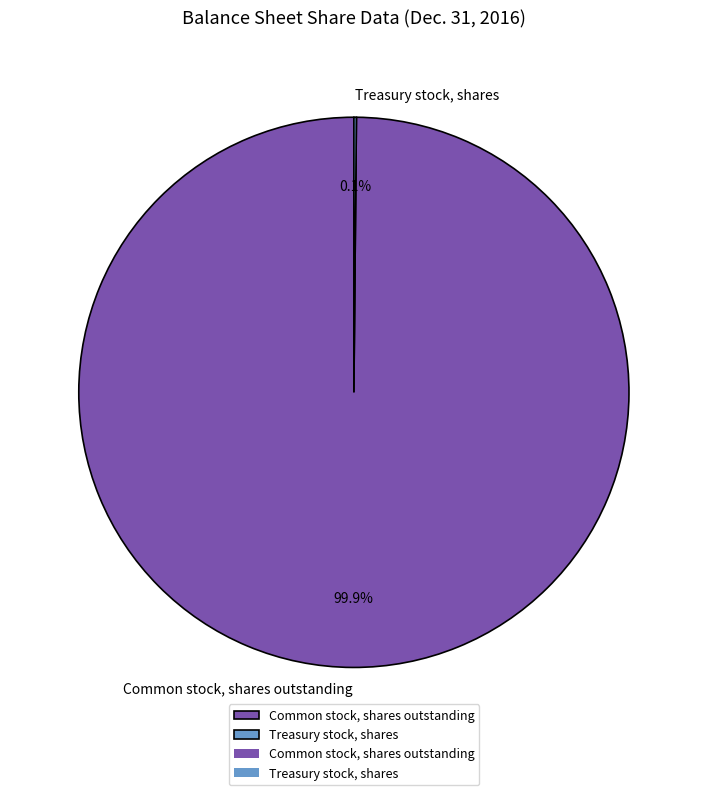

To the nearest percent, what percentage of the pie is Common stock, shares outstanding?

100%